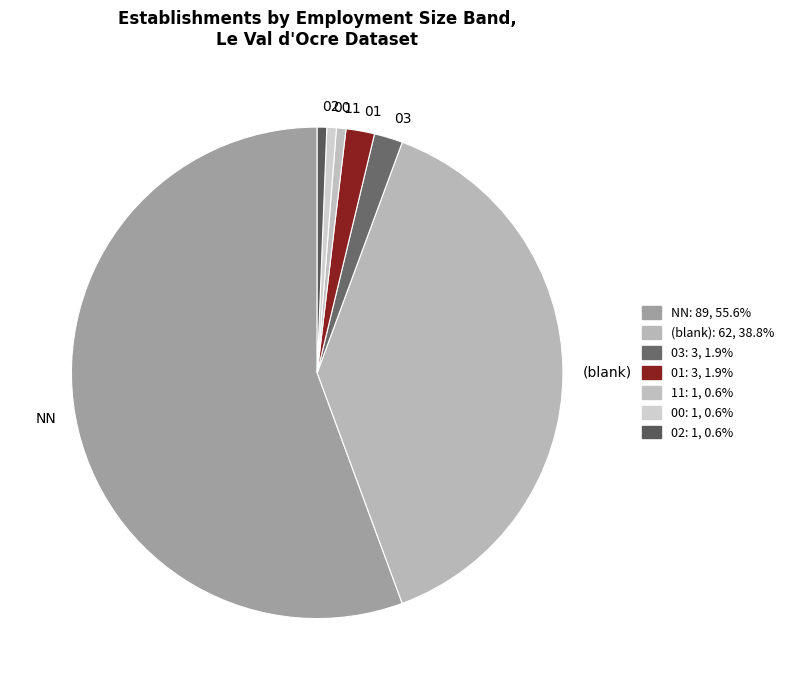

Which category has the biggest portion of the pie?

NN